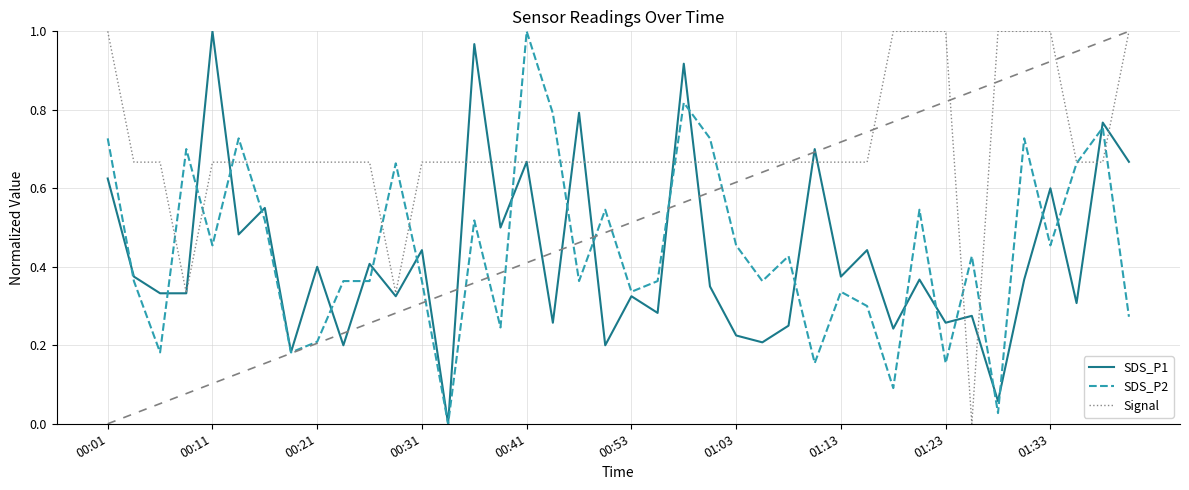

Which series has the largest total across all categories?

Signal